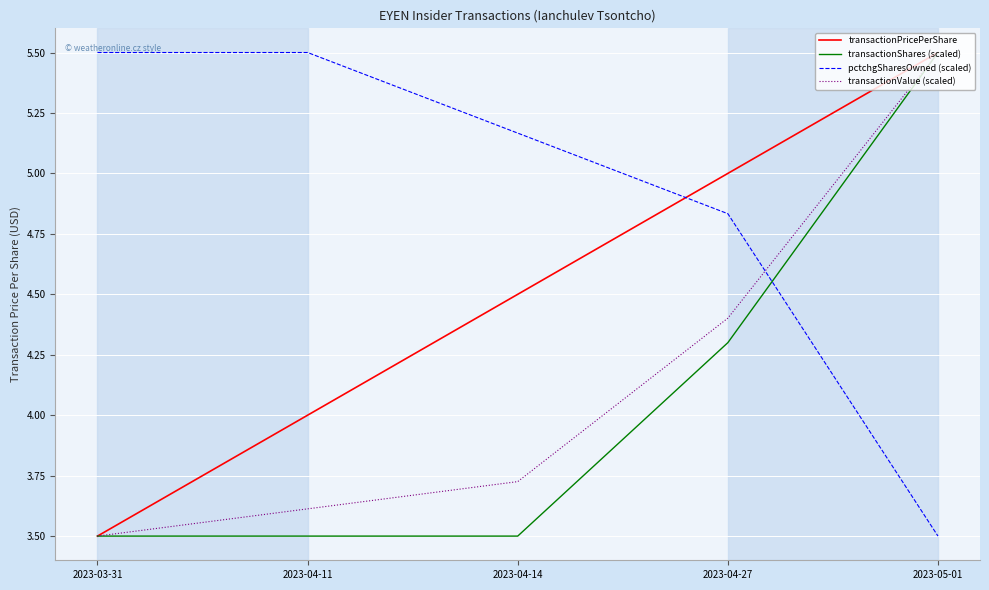

The value of transactionValue (scaled) at 2023-04-14 is 6.7. True or false?

False